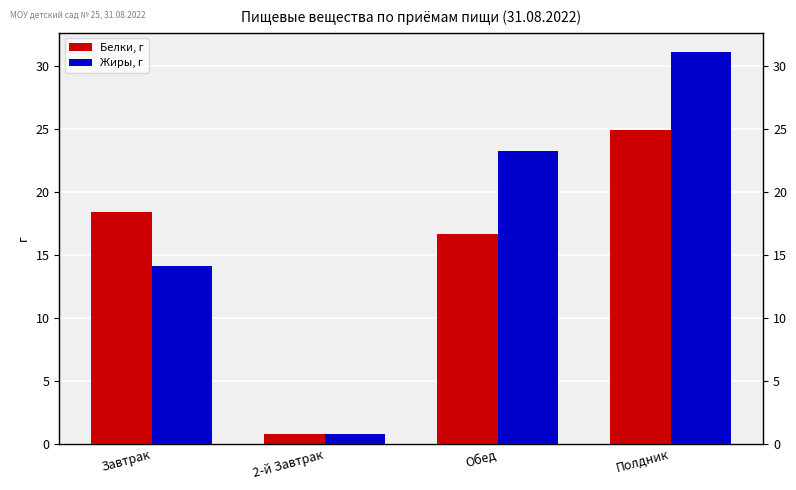

Reading right to left, what are all the values shown in this chart?

Белки, г: Полдник=24.9	Обед=16.7	2-й Завтрак=0.8	Завтрак=18.4
Жиры, г: Полдник=31.1	Обед=23.3	2-й Завтрак=0.8	Завтрак=14.1